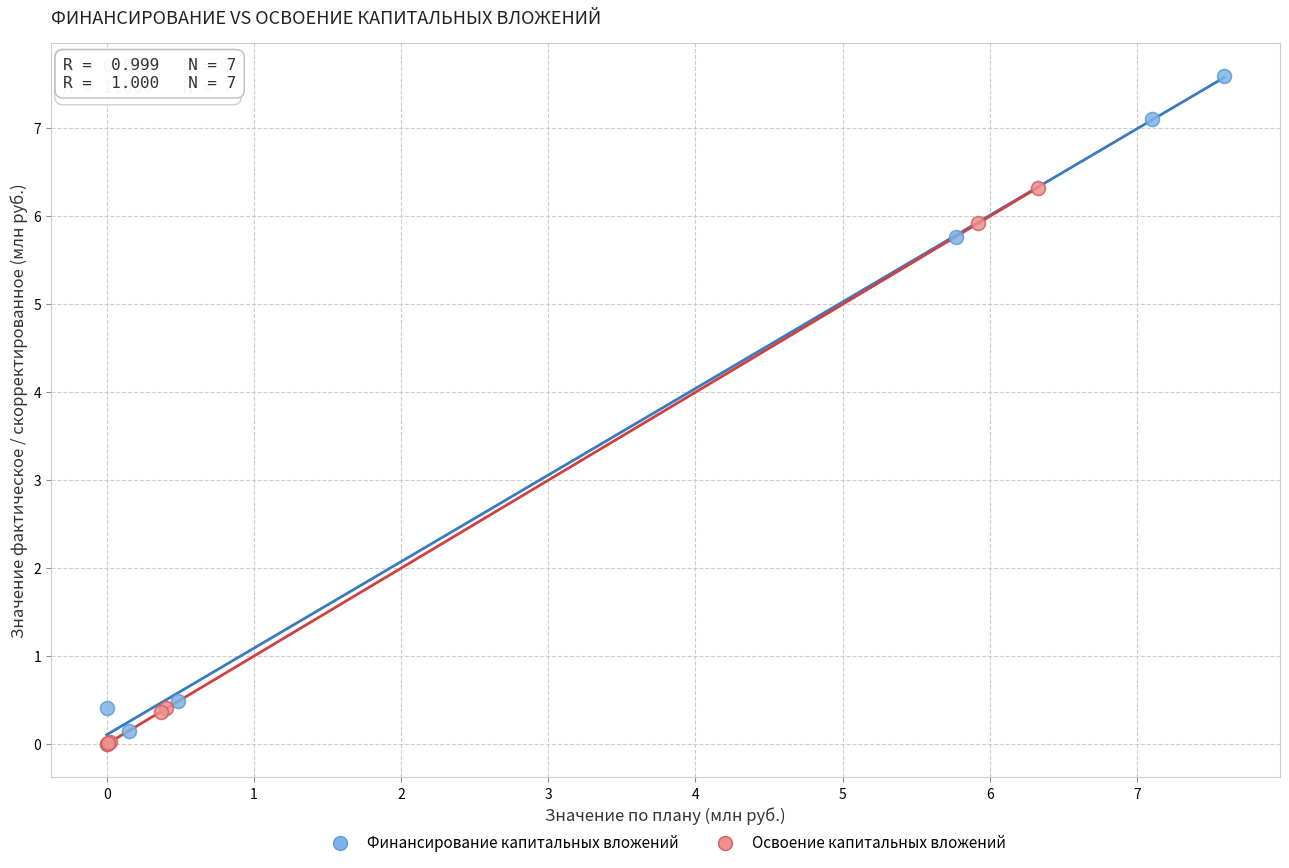

Which series has the widest spread of Y values?

Финансирование капитальных вложений